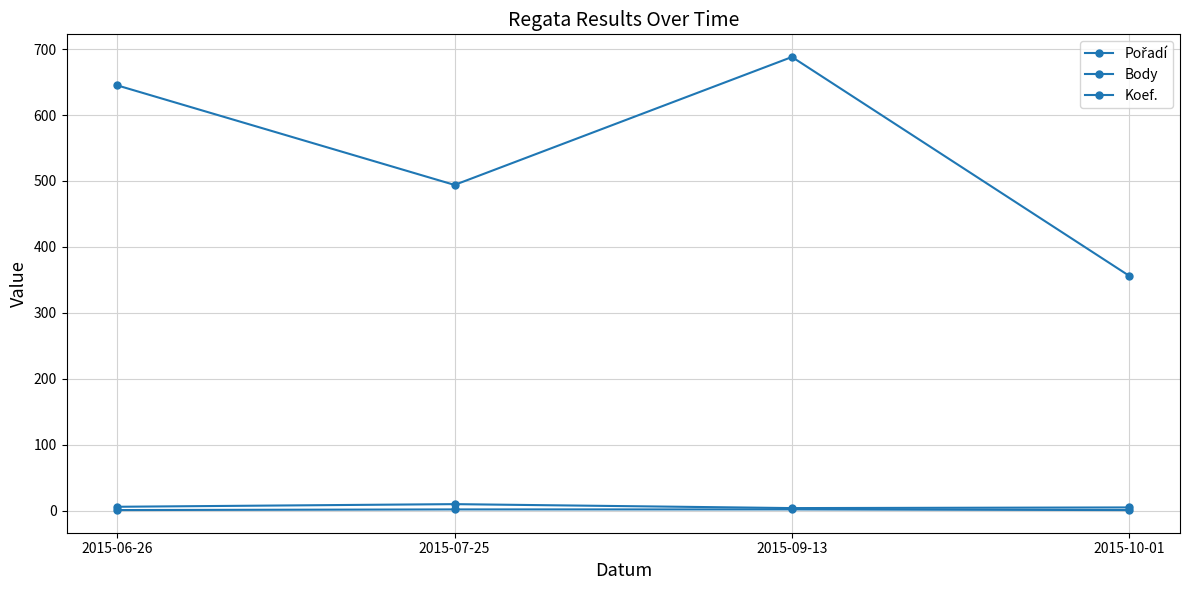

Reading left to right, transcribe all the data shown in this chart.

Pořadí: 6	10	4	5
Body: 645	494	688	356
Koef.: 1	2	2	1